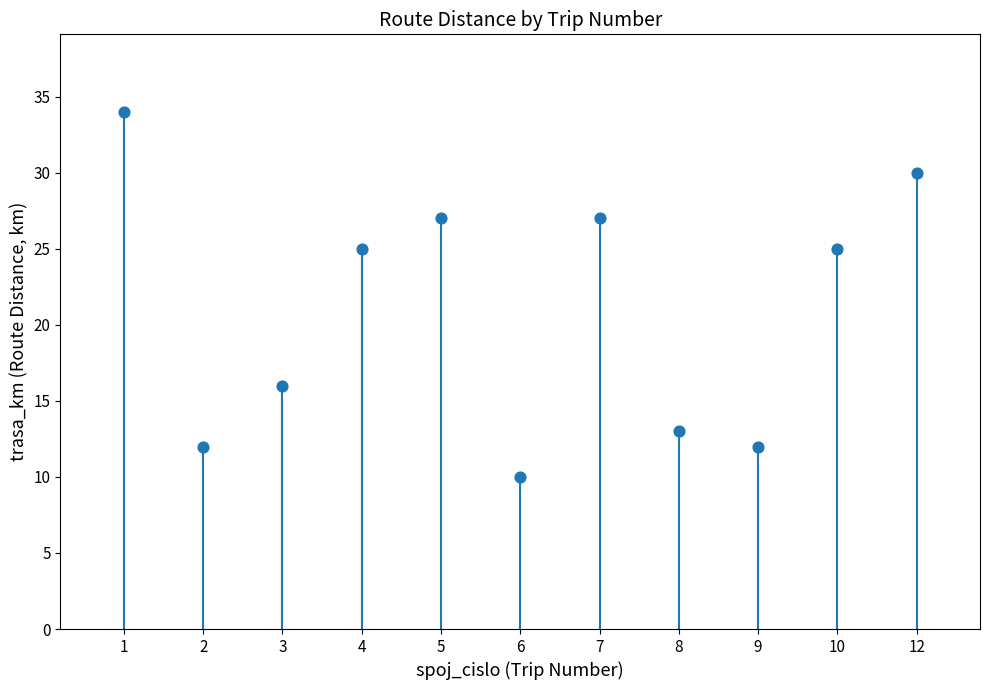

What is the range of Y values (max minus min)?

24